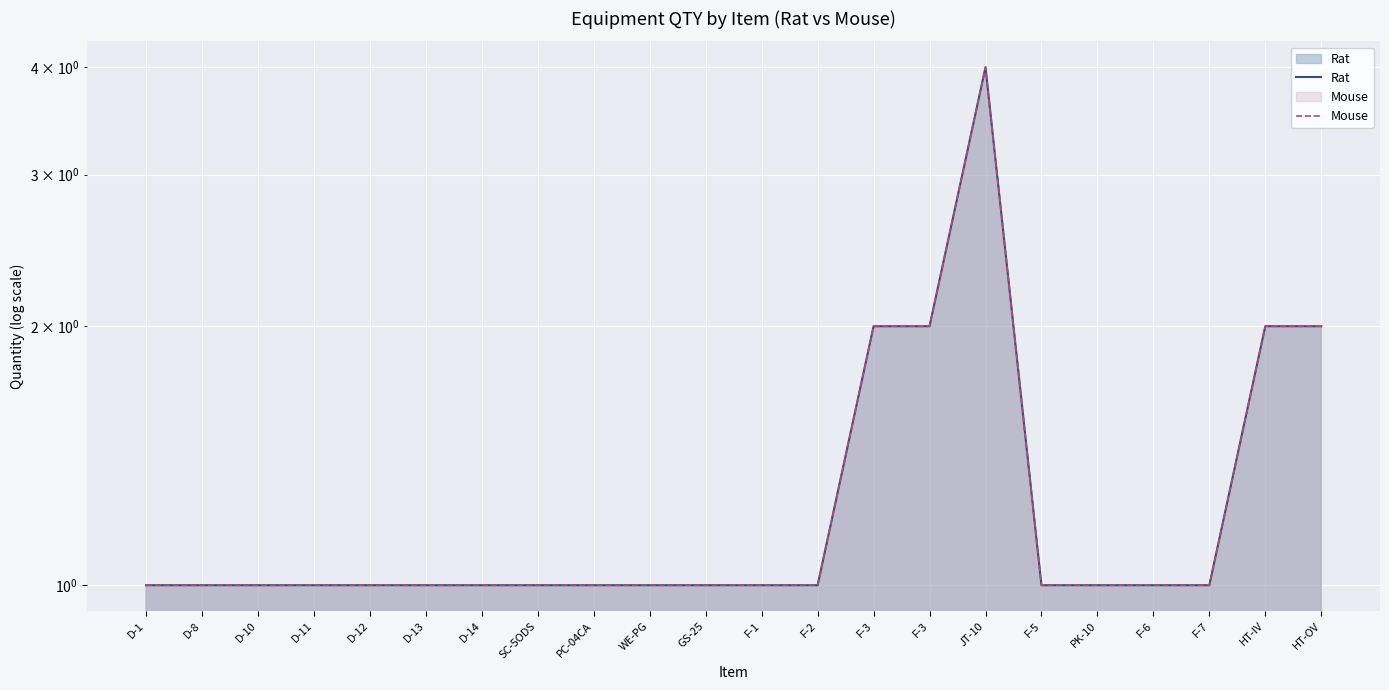

What is the value of the Mouse point at the 6th from the left?

1